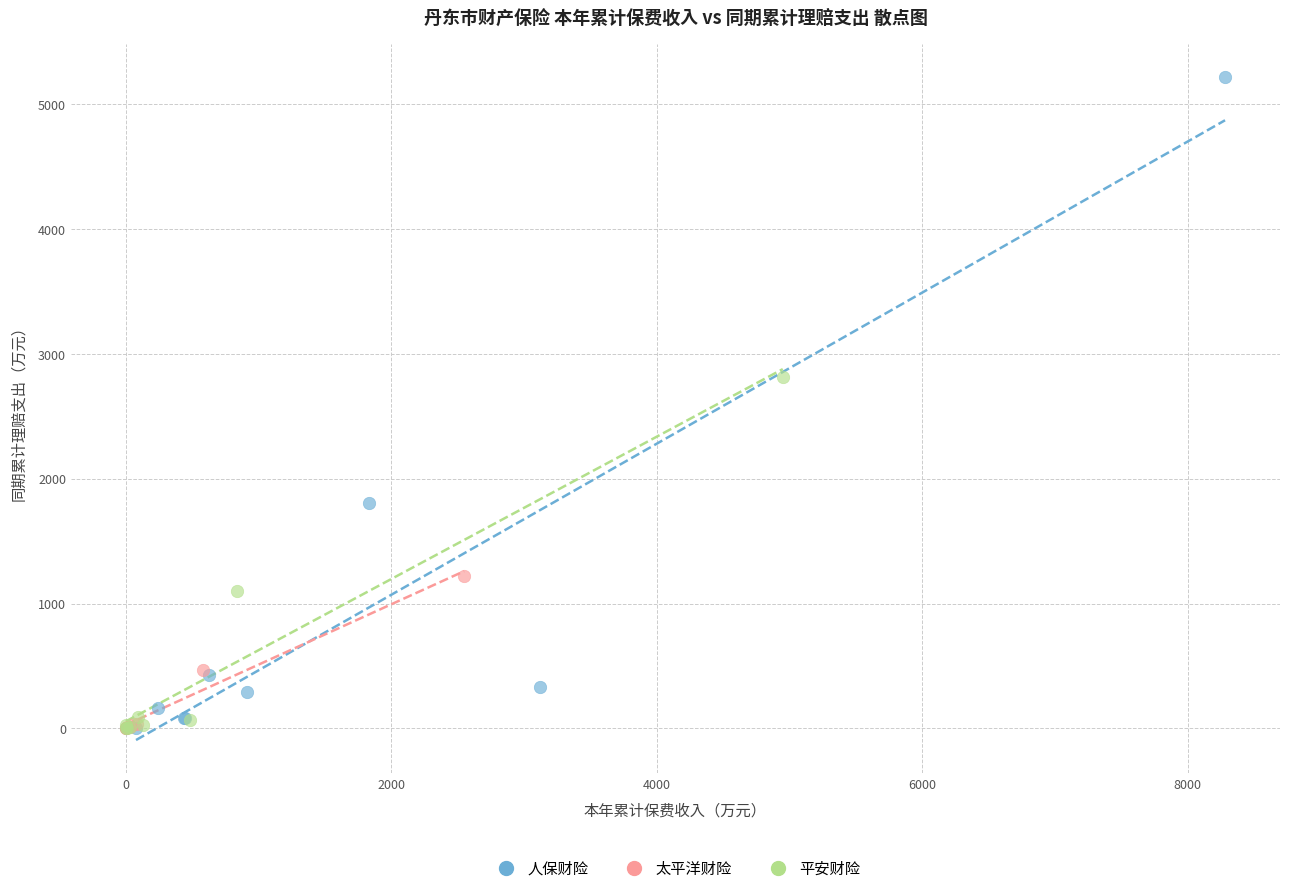

What are all the series names shown in the legend?

人保财险, 太平洋财险, 平安财险